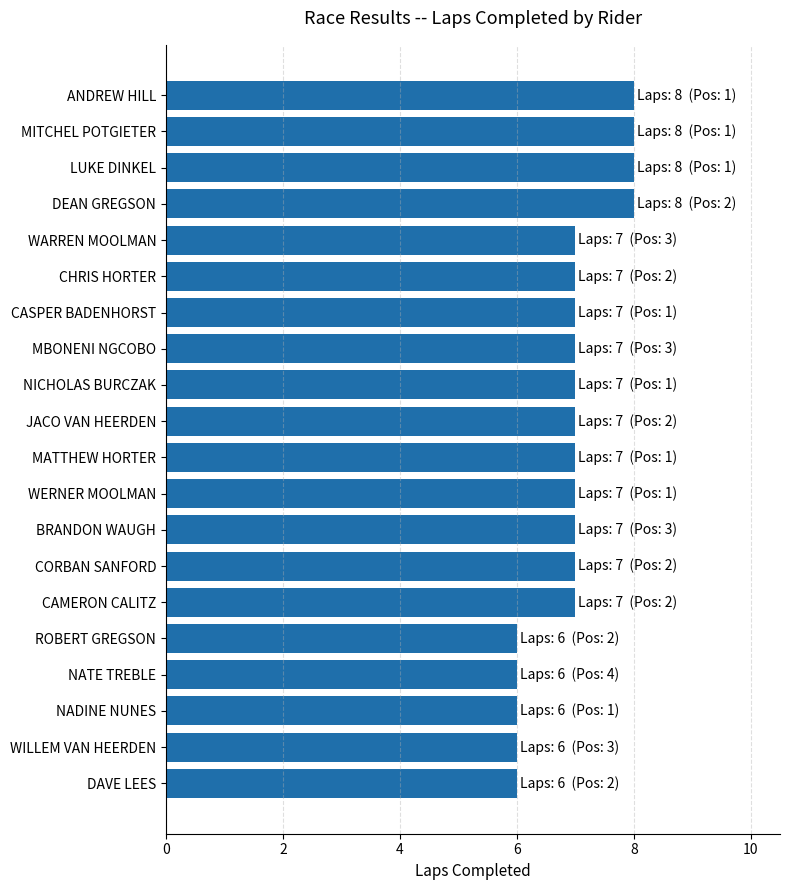

The value at WARREN MOOLMAN is 7. True or false?

True